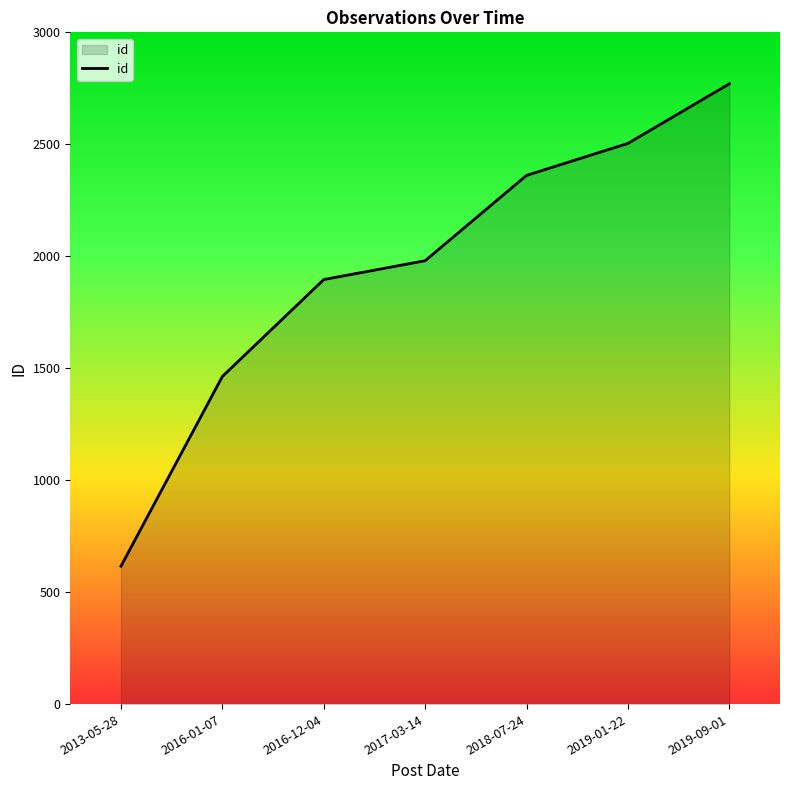

Which has a higher value, 2016-12-04 or 2016-01-07?

2016-12-04